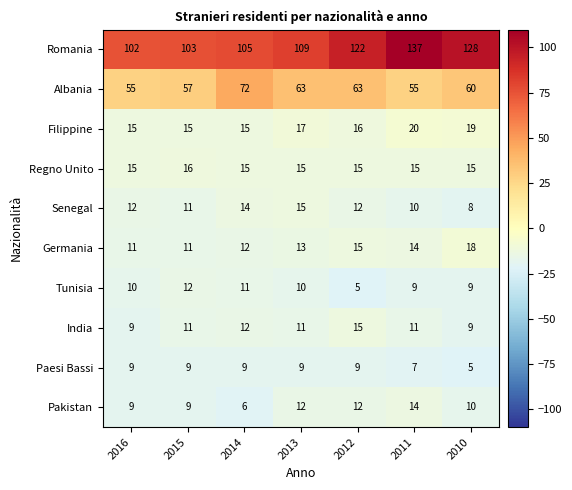

Is the value of Romania at 2013 greater than the value of India at 2015?

Yes